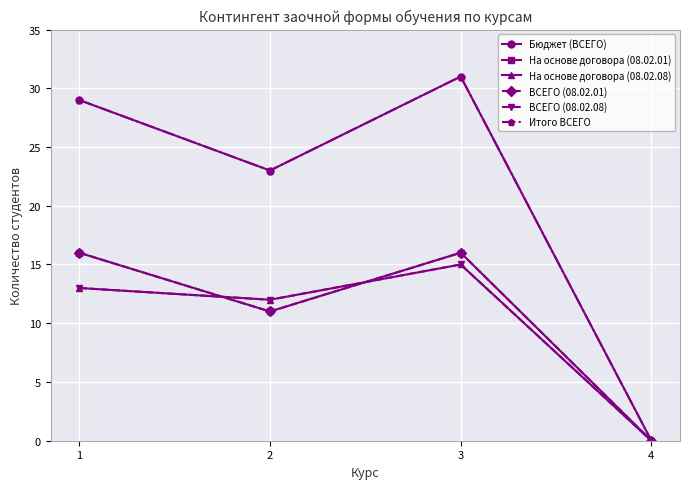

True or false: ВСЕГО (08.02.01) and На основе договора (08.02.01) intersect in this chart.

False